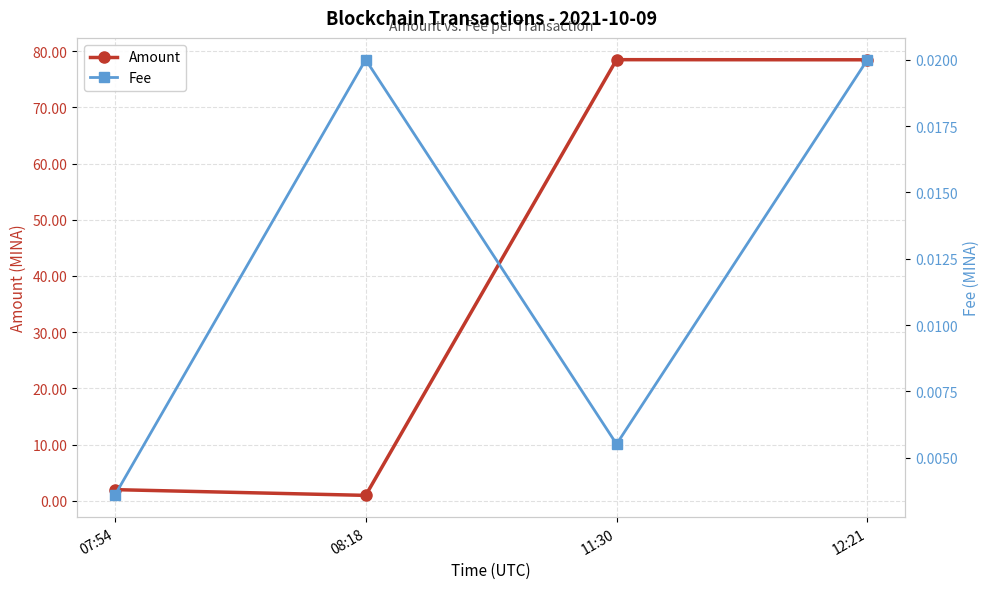

How many series are shown in this chart?

2